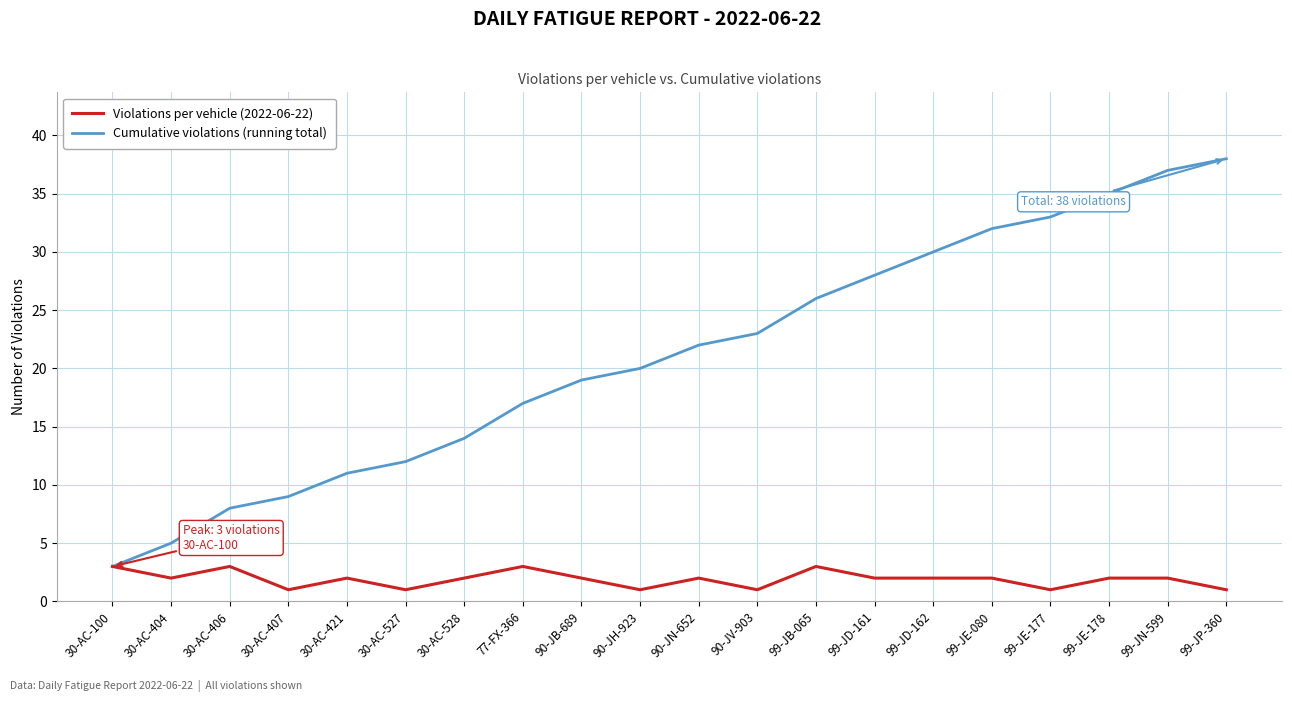

What position from the right is 77-FX-366?

13